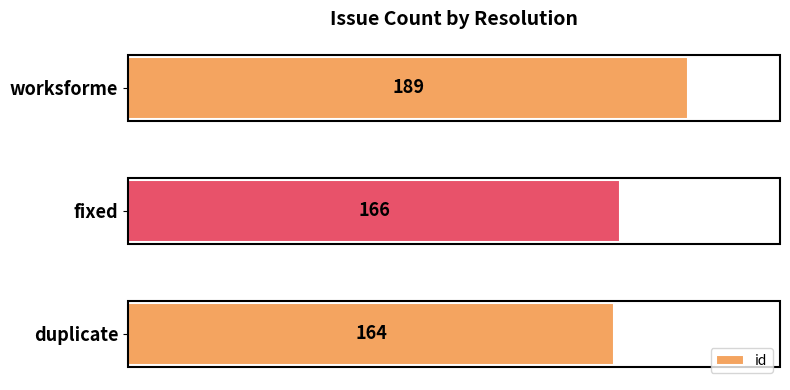

What is the minimum value shown in the chart?

164